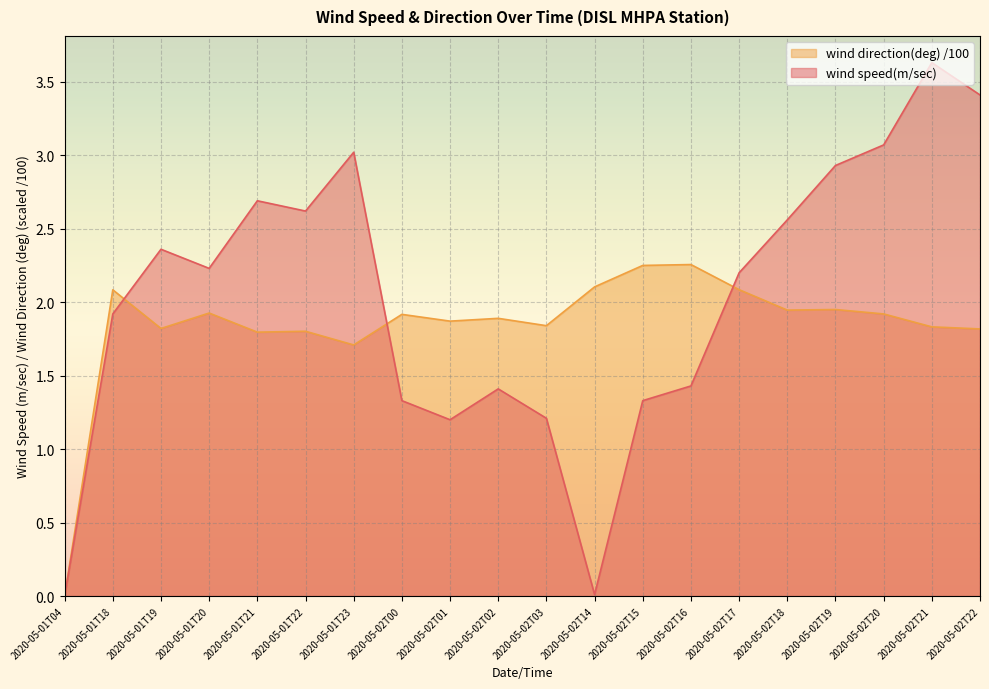

How many lines are shown in the chart?

2